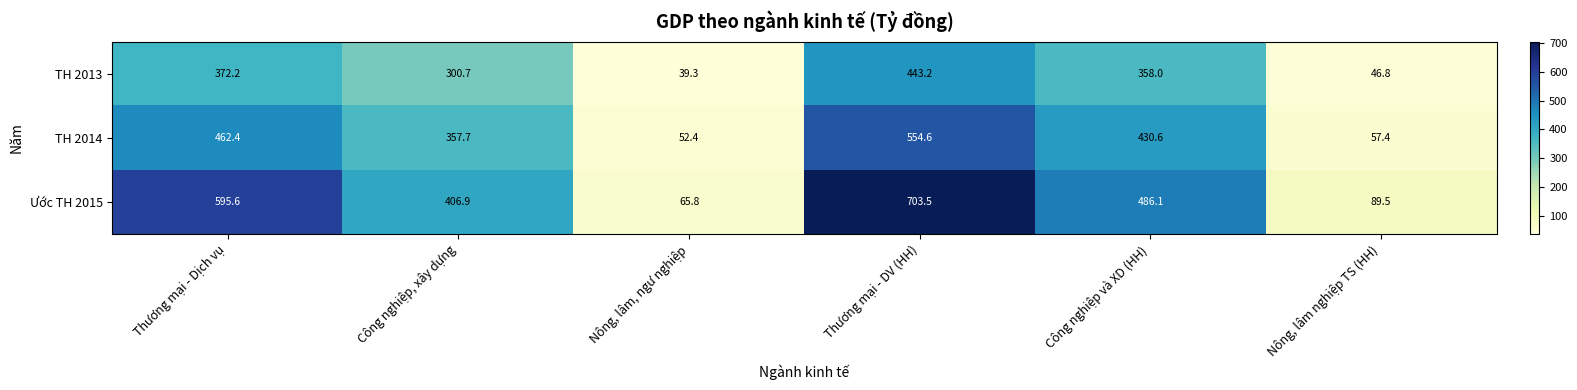

What is the difference between the highest and lowest values at Thương mại - Dịch vụ?

223.4